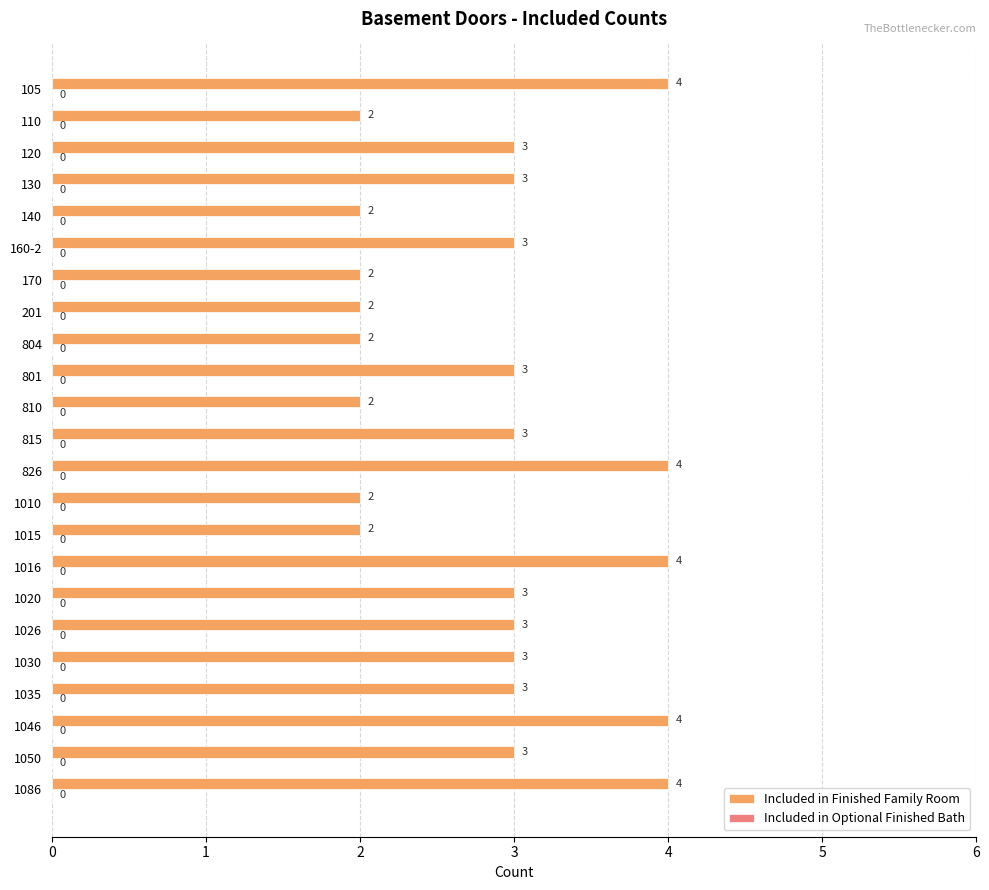

Approximately how many times larger is the value at 105 compared to 170?

2.0